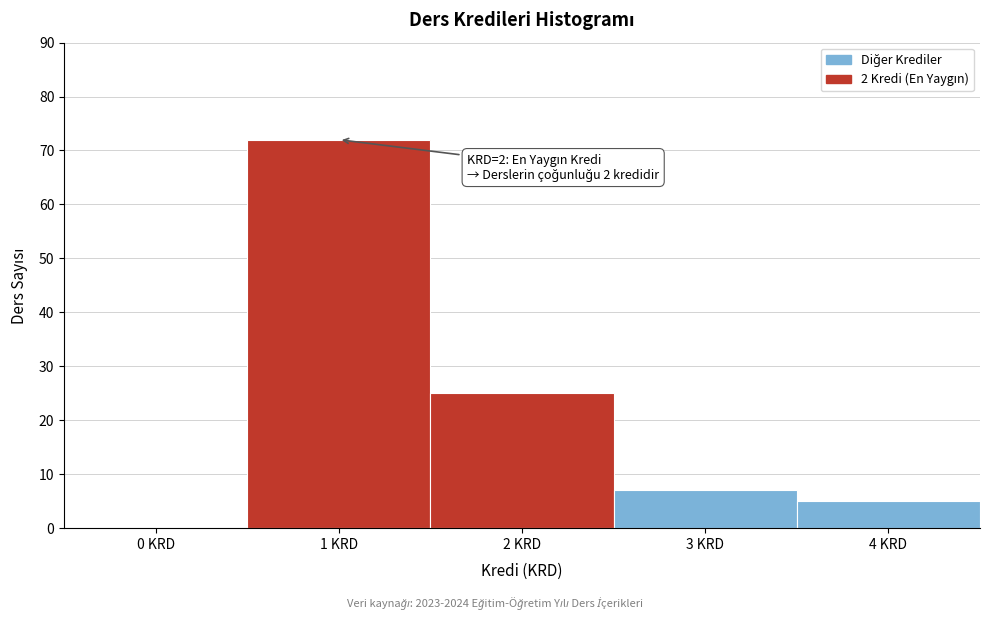

Reading left to right, transcribe all the data shown in this chart.

0 KRD=0	1 KRD=72	2 KRD=25	3 KRD=7	4 KRD=5